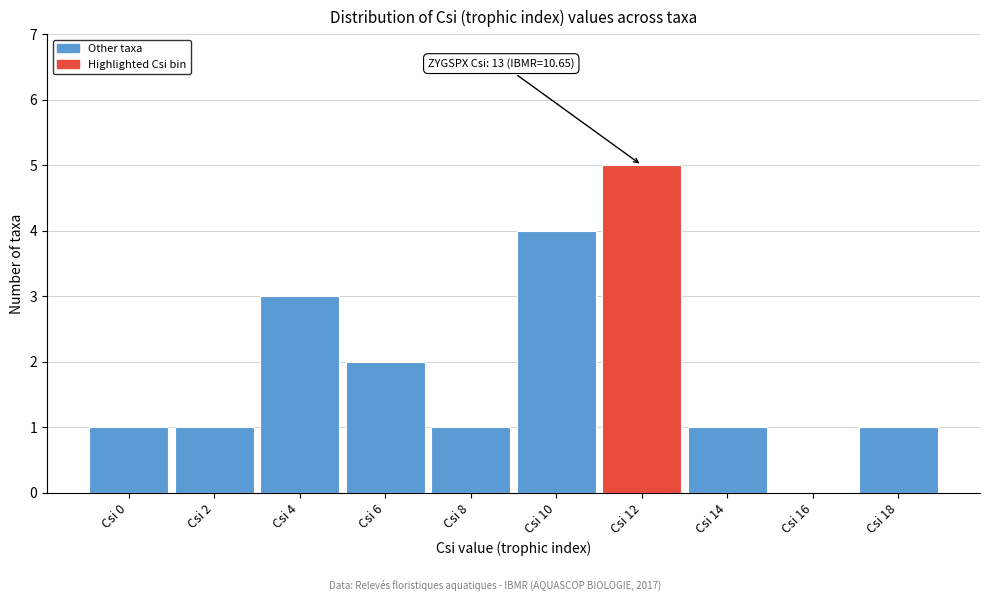

Reading left to right, list all the values displayed in this chart.

Csi 0=1	Csi 2=1	Csi 4=3	Csi 6=2	Csi 8=1	Csi 10=4	Csi 12=5	Csi 14=1	Csi 16=0	Csi 18=1